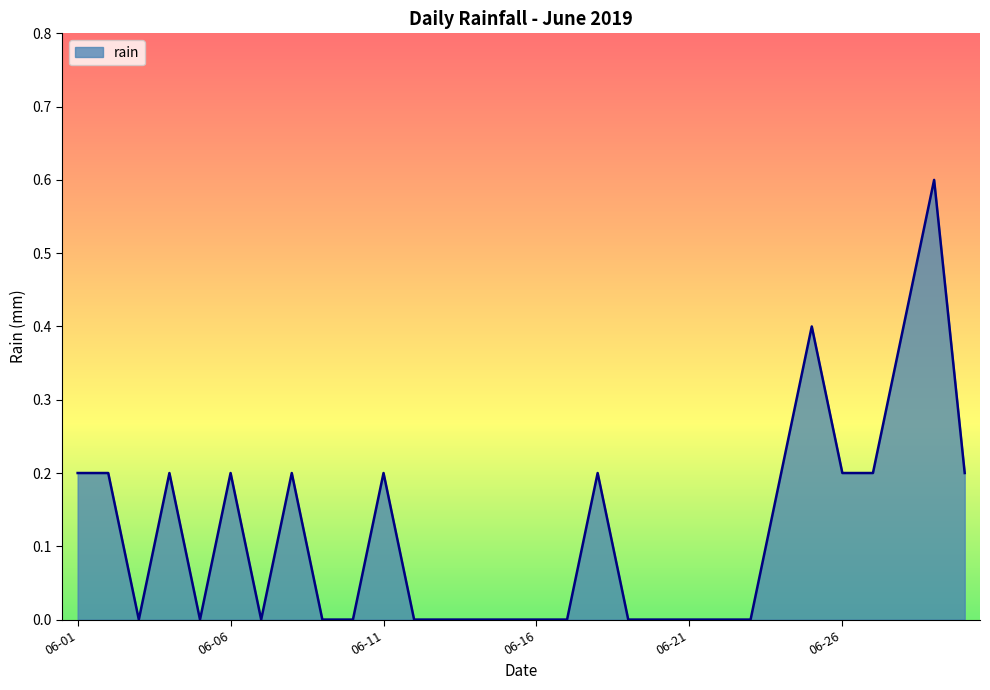

What is the greatest value displayed?

0.6